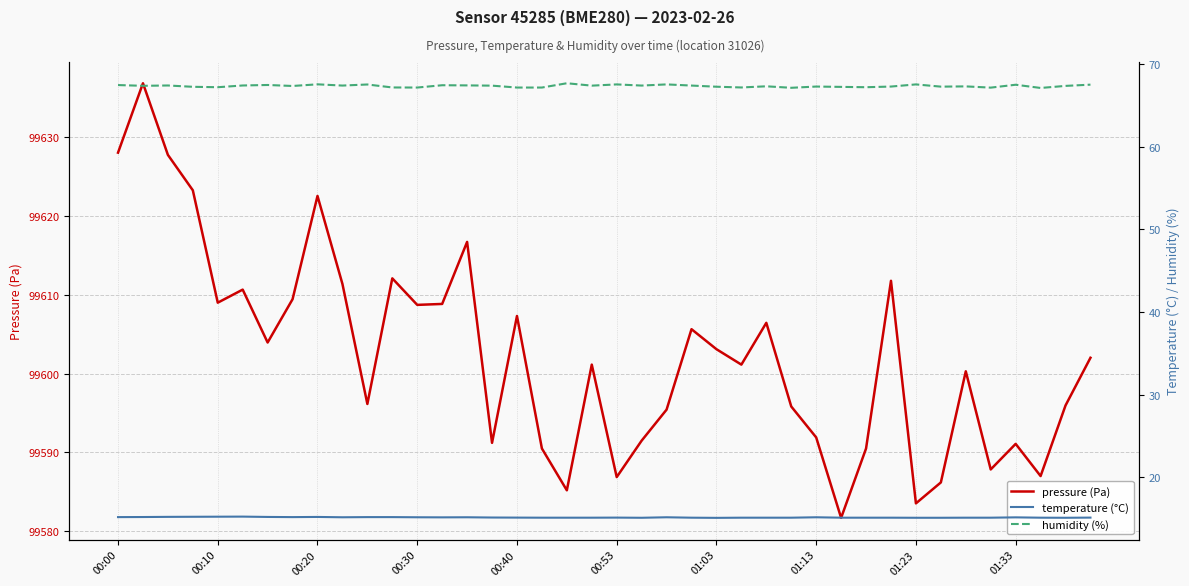

The value of pressure (Pa) at 00:53 is 22158.1. True or false?

False